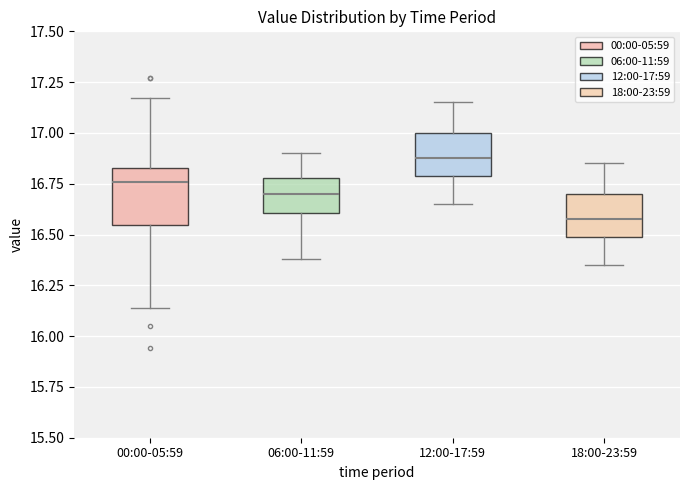

Comparing the boxes themselves (not the whiskers), which one is the tallest?

00:00-05:59